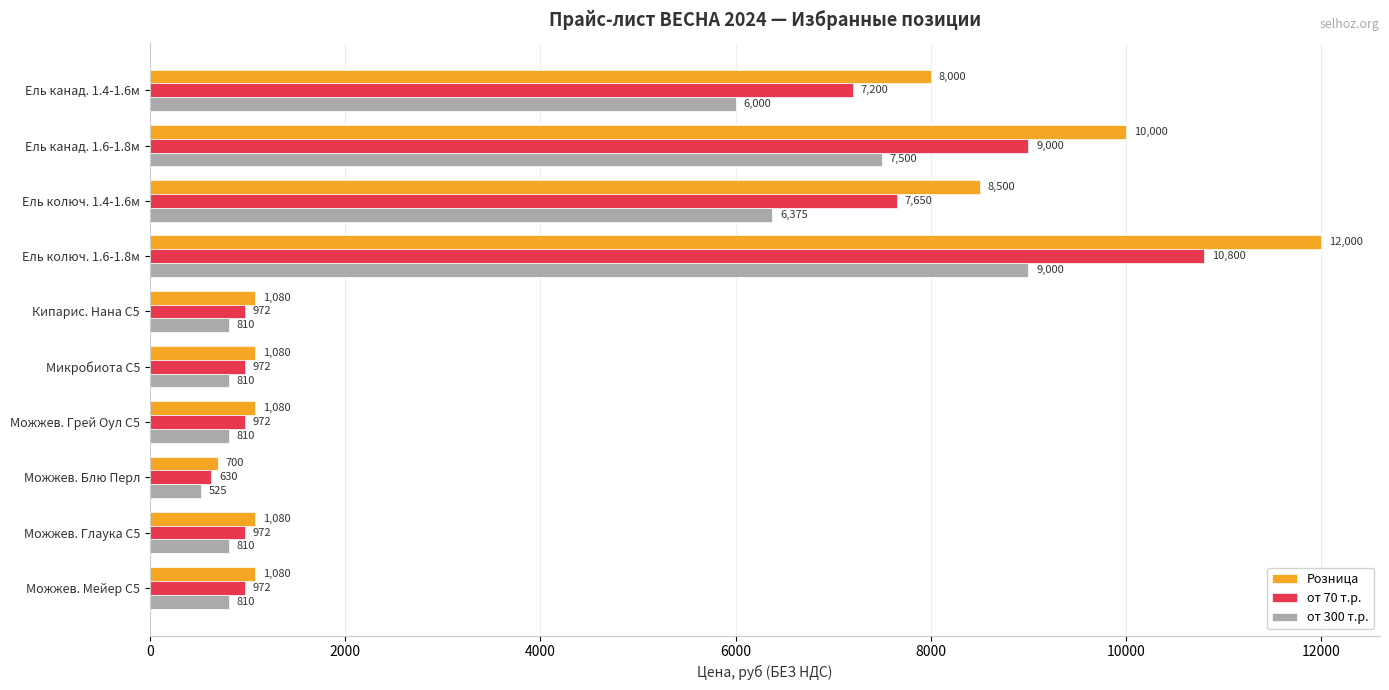

True or false: от 300 т.р. has a value of 525 at Можжев. Блю Перл.

True